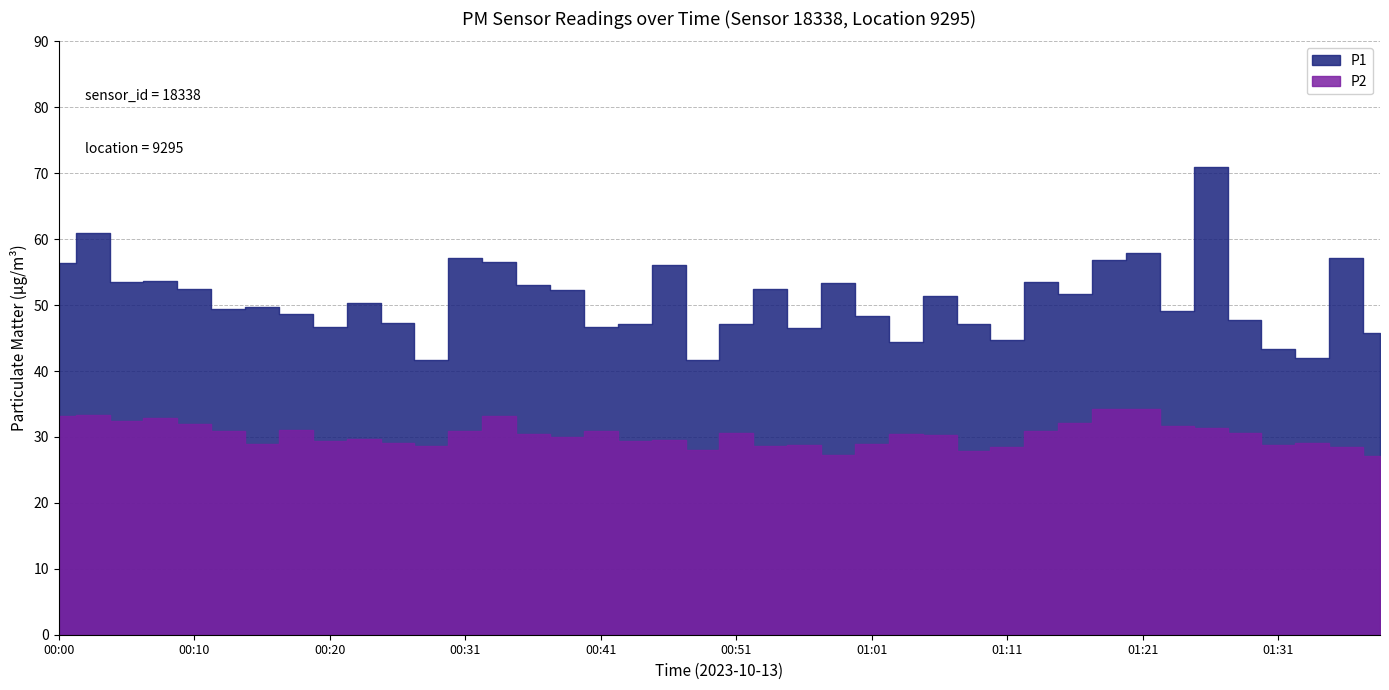

Where is the first local minimum for P1?

00:05